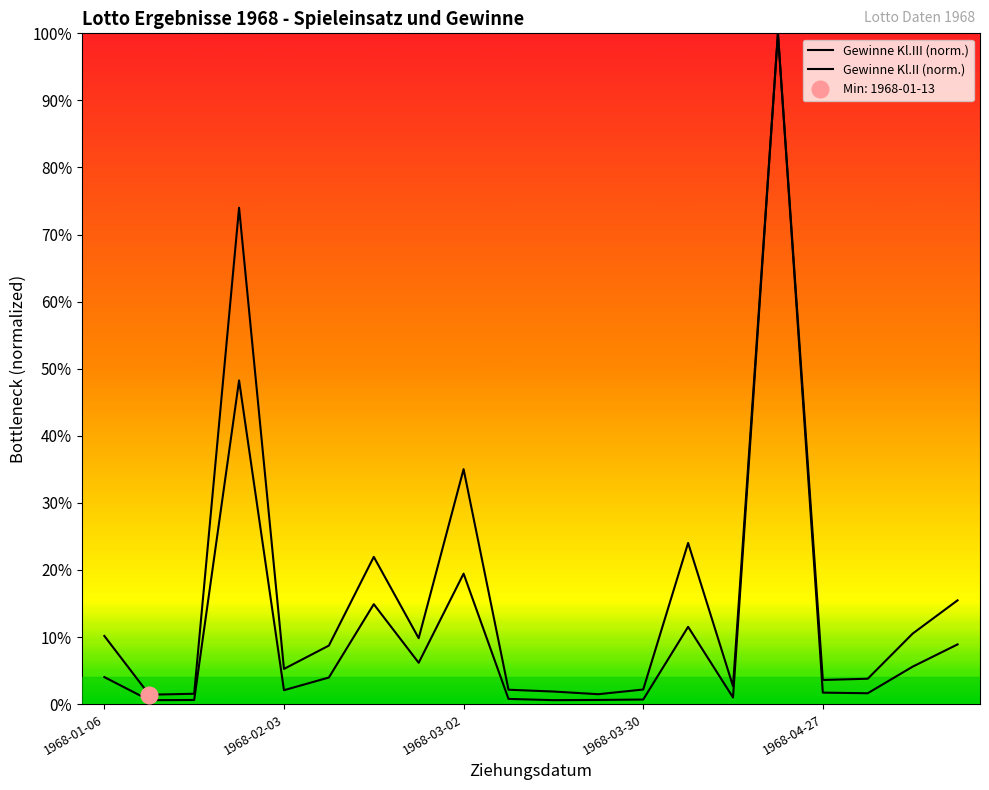

What is the average value of the Gewinne Kl.III series?

0.2